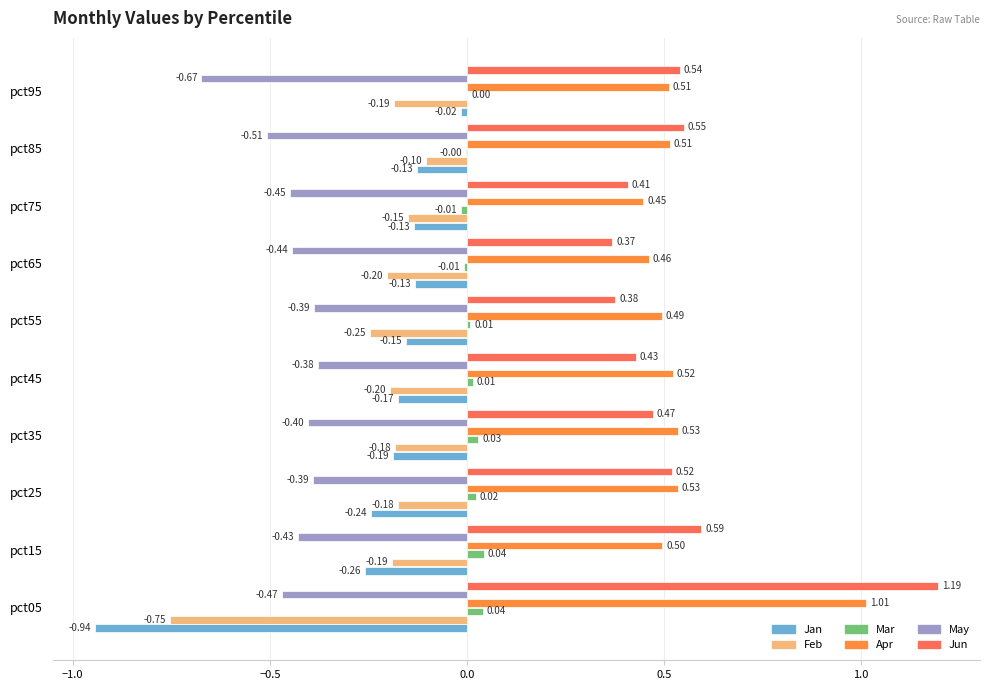

Which series has the largest total across all categories?

Apr